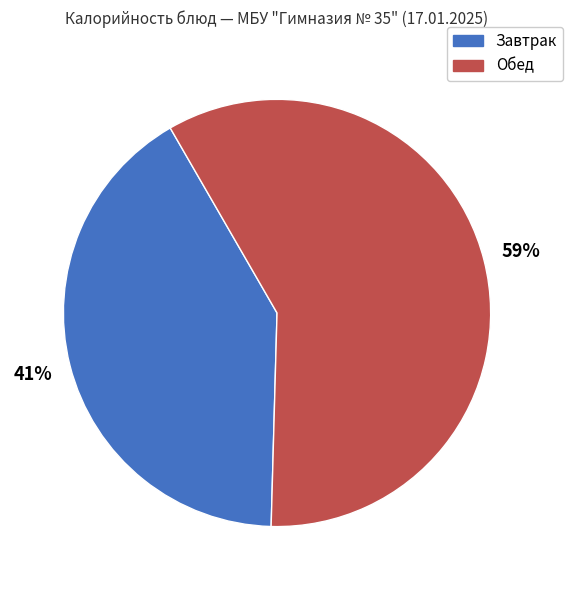

To the nearest percent, what is the average slice percentage?

50%